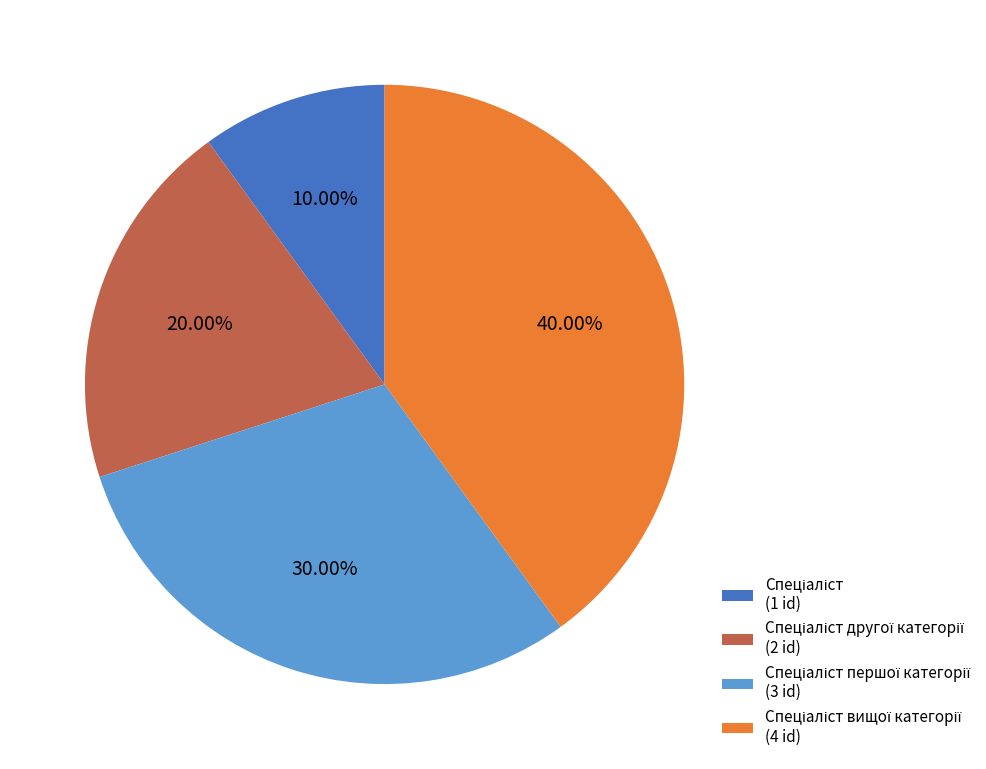

How many slices are in this pie chart?

4